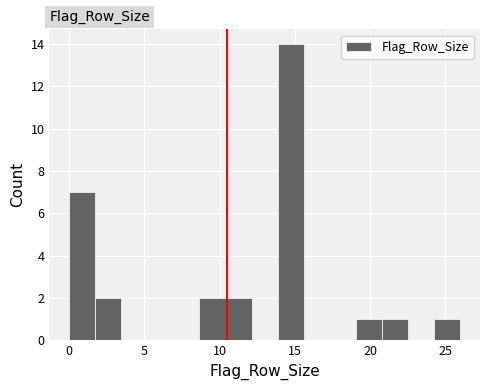

Read against the x-axis, roughly where is the centre of the tallest bar?

14.5